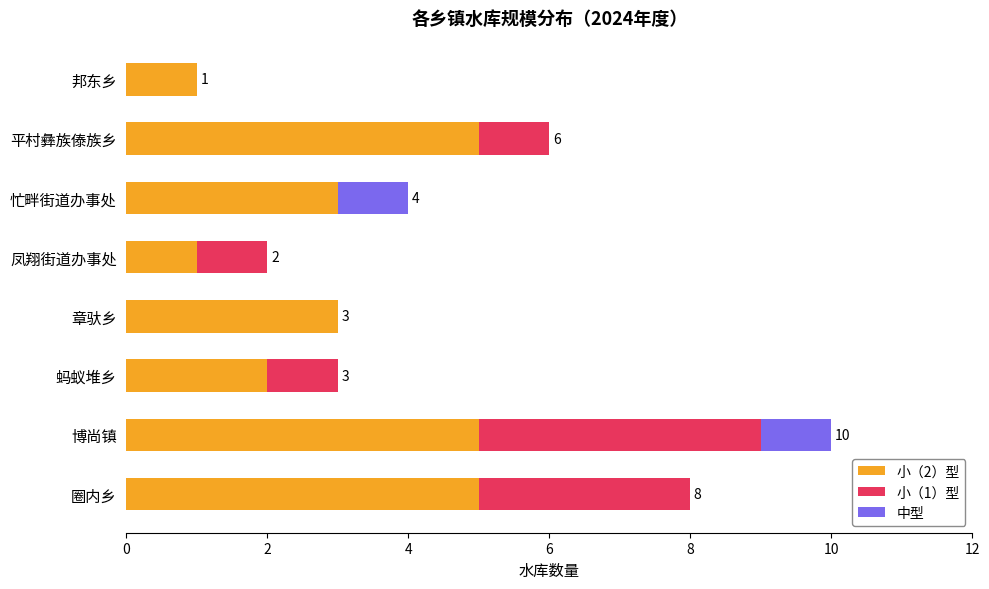

What is the total value across all series at 蚂蚁堆乡?

3